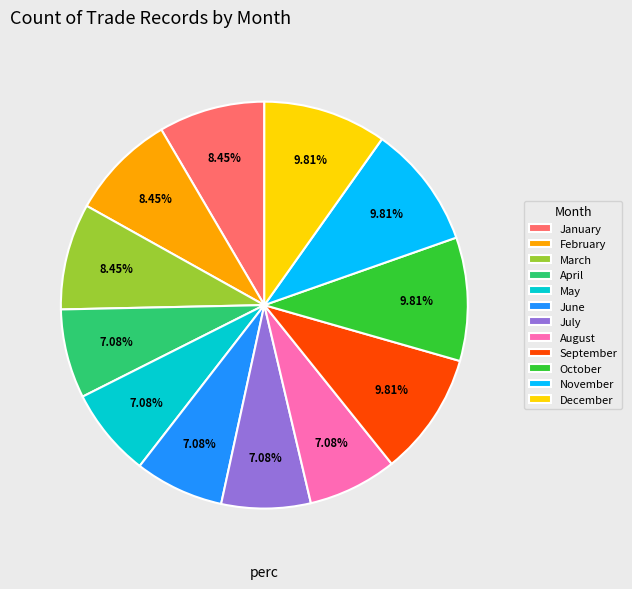

How many slices are in this pie chart?

12